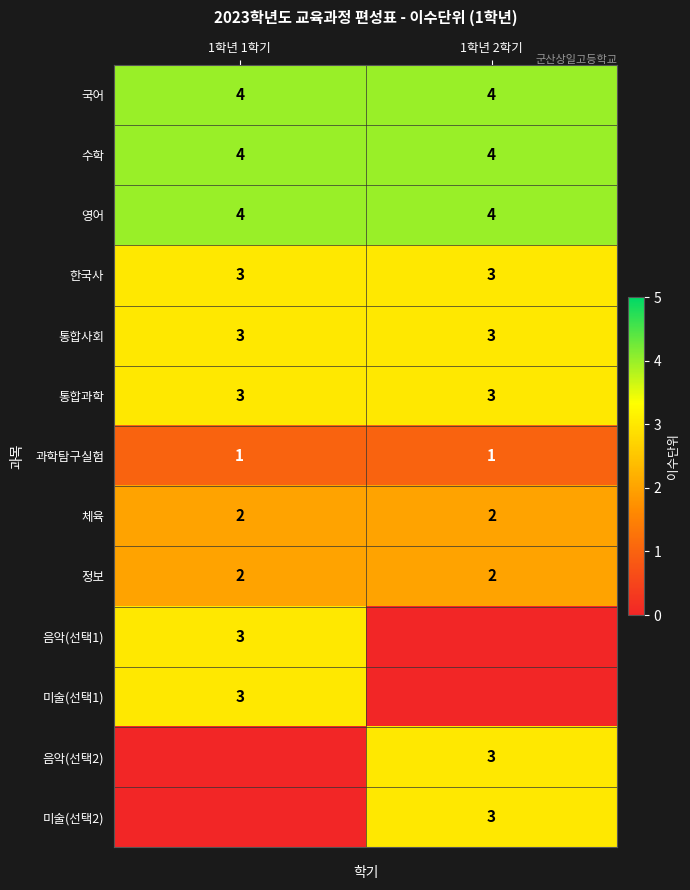

What is the average value of the 수학 series?

4